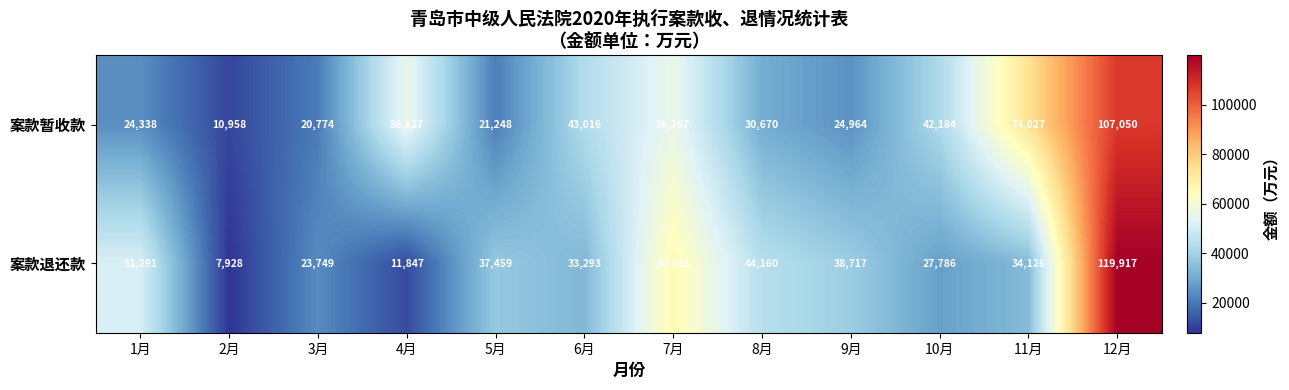

Reading left to right, transcribe all the data shown in this chart.

案款暂收款: 24338	10958	20774	56127	21248	43016	56267	30670	24964	42184	74027	107050
案款退还款: 51291	7928	23749	11847	37459	33293	66031	44160	38717	27786	34126	119917